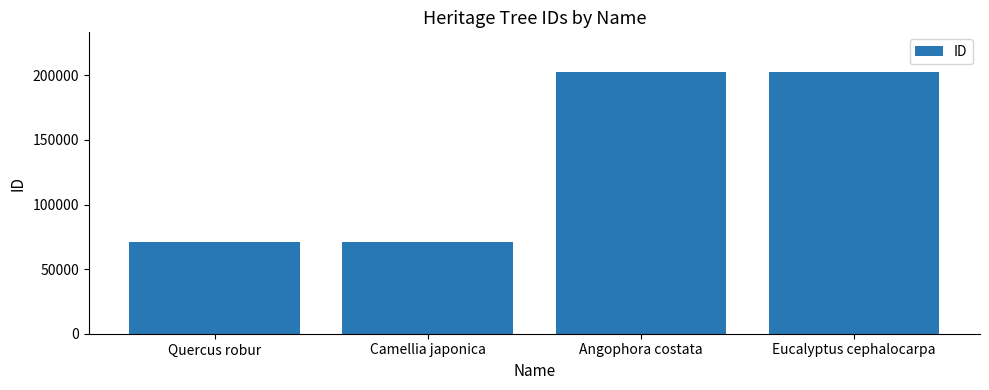

Which has a higher value, Camellia japonica or Eucalyptus cephalocarpa?

Eucalyptus cephalocarpa